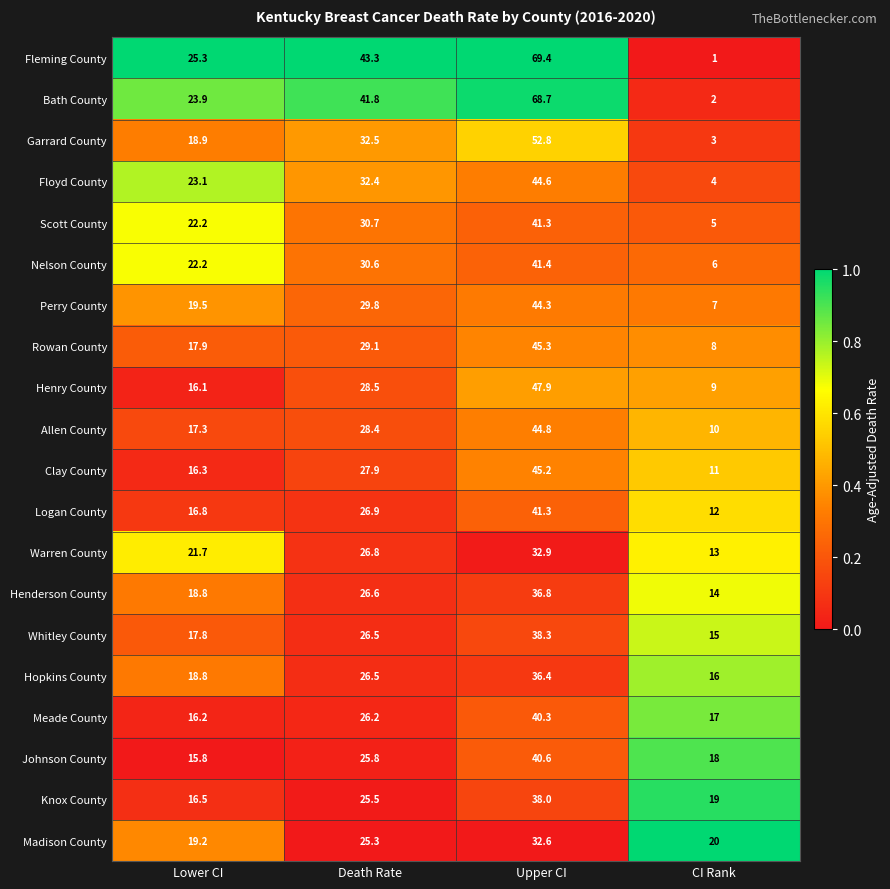

What is the difference between the highest and lowest values at CI Rank?

19.0